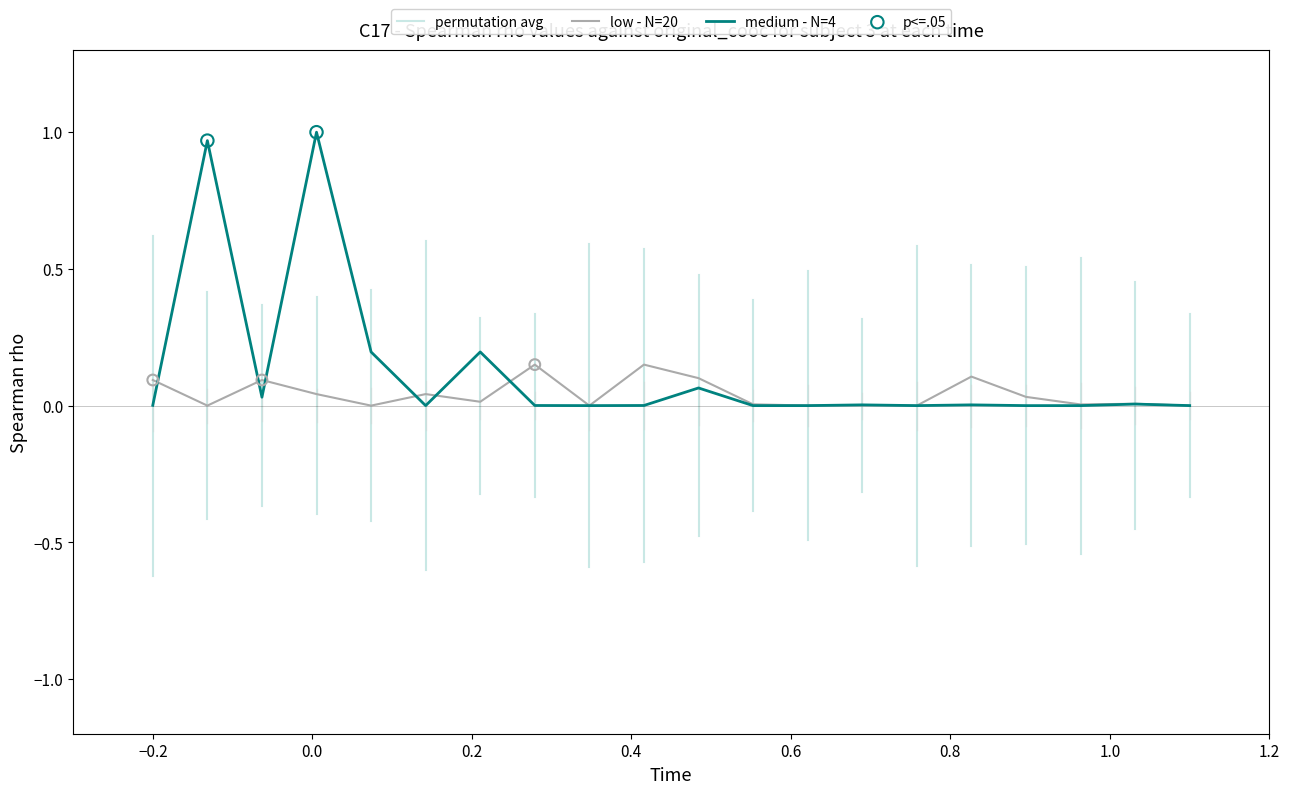

What are all the series names shown in the legend?

low - N=20, medium - N=4